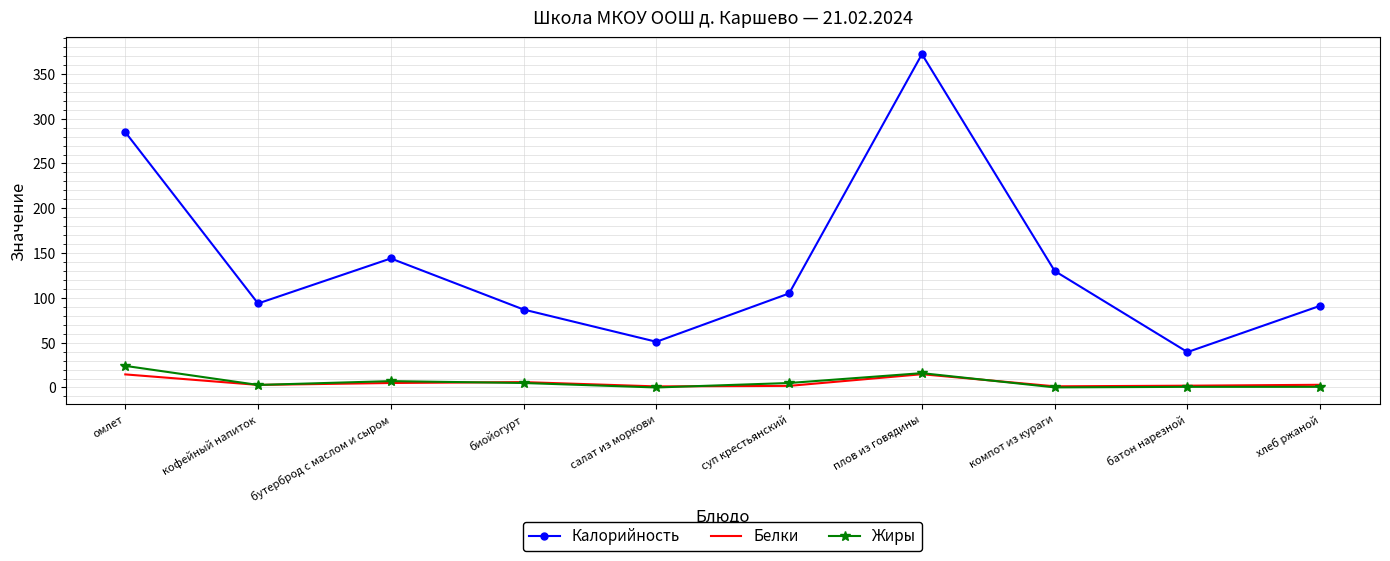

What is the difference between the highest and lowest values at салат из моркови?

51.0